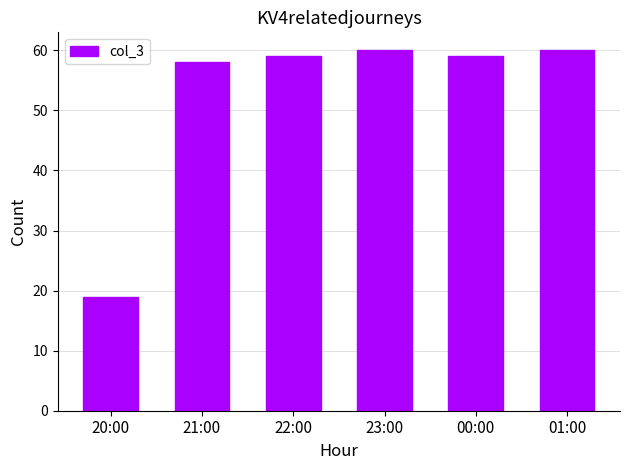

What is the minimum value shown in the chart?

19